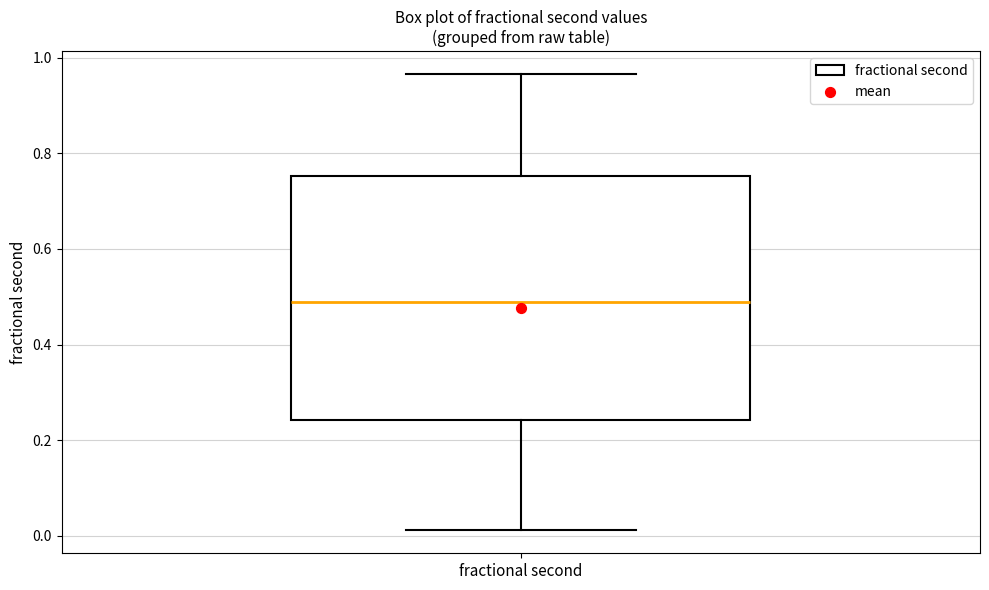

Transcribe this box plot: give where the median line is, the range the box spans, and where the two whiskers end, as read against the y-axis. The values are not printed on the chart, so give them approximately, as read against the axis.

median 0.48, box 0.24 to 0.76, whiskers 0.02 to 0.96